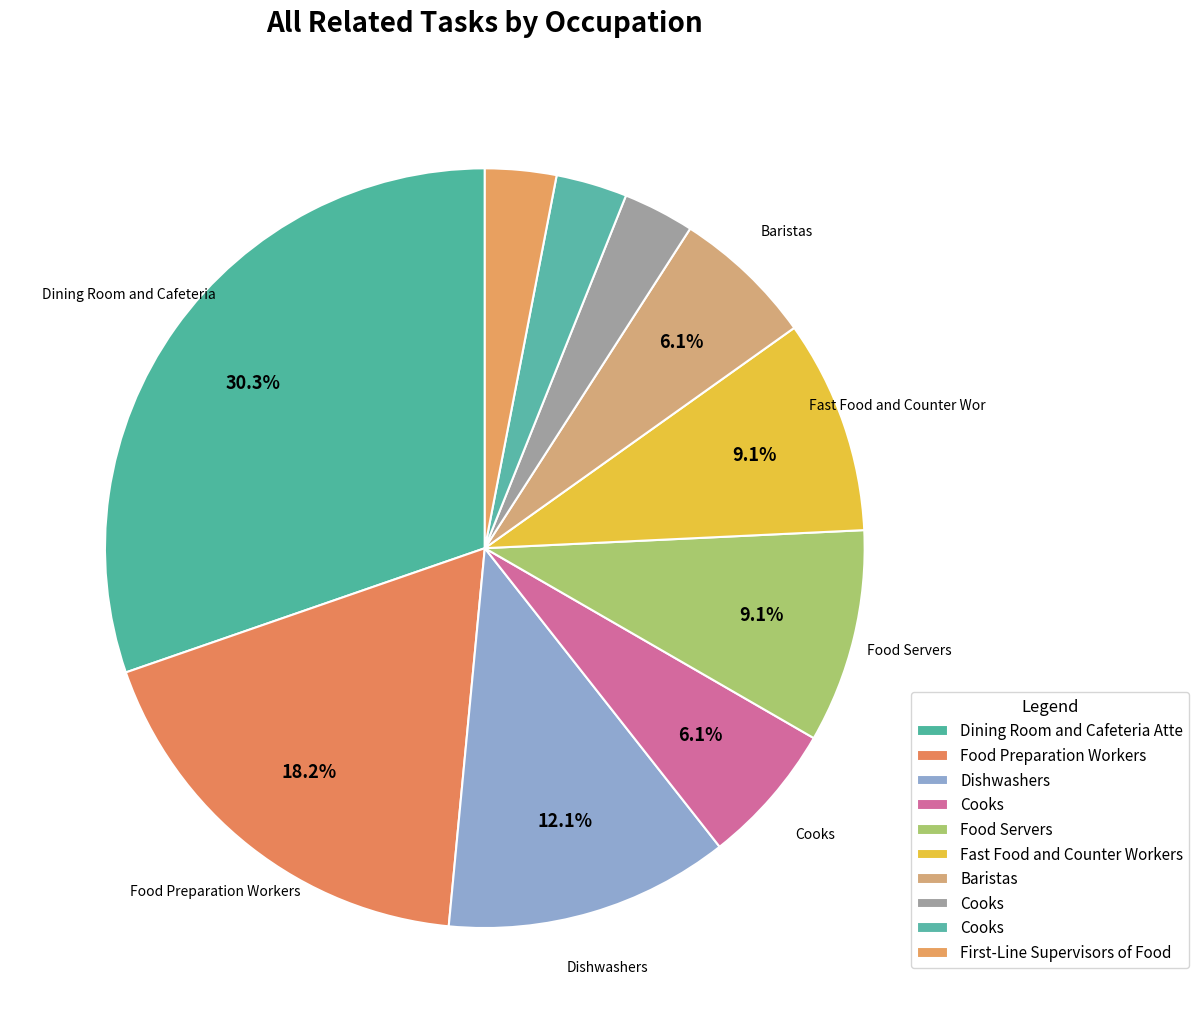

To the nearest percent, what is the difference between the largest and smallest slice percentages?

27%